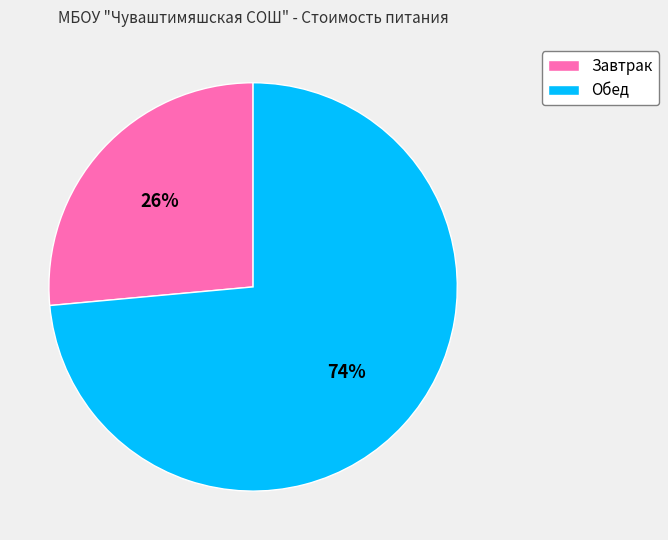

To the nearest percent, what is the combined percentage of Обед and Завтрак?

100%